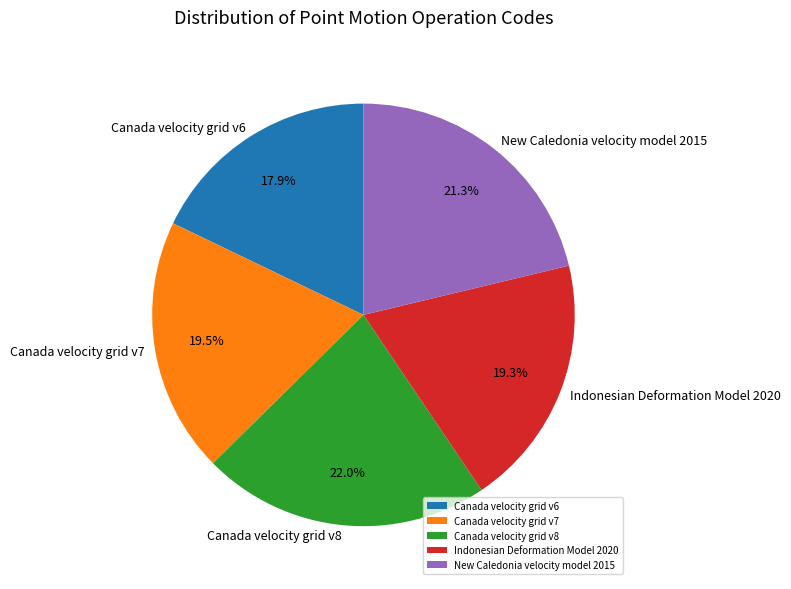

How many slices are in this pie chart?

5